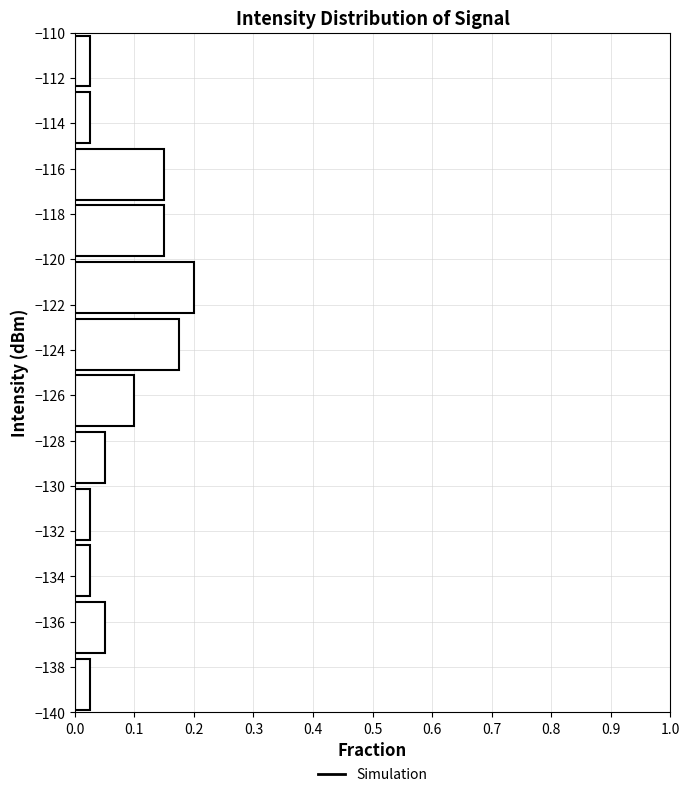

Reading bottom to top, transcribe this chart: for each bar, give the range it covers on the y-axis and its length. The values are not printed on the chart, so give them approximately, as read against the axis.

-140.0 to -137.5: 0.03
-137.5 to -135.0: 0.05
-135.0 to -132.5: 0.03
-132.5 to -130.0: 0.03
-130.0 to -127.5: 0.05
-127.5 to -125.0: 0.10
-125.0 to -122.5: 0.18
-122.5 to -120.0: 0.20
-120.0 to -117.5: 0.15
-117.5 to -115.0: 0.15
-115.0 to -112.5: 0.03
-112.5 to -110.0: 0.03